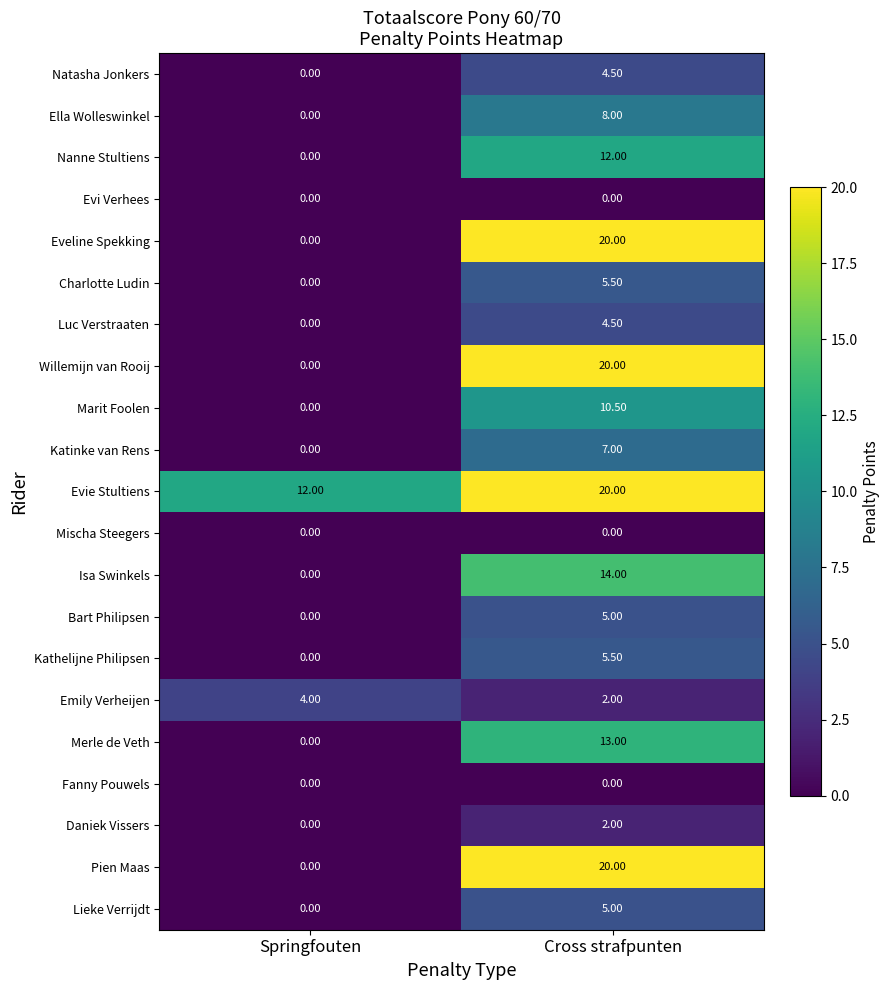

What is the total value across all series at Springfouten?

16.0